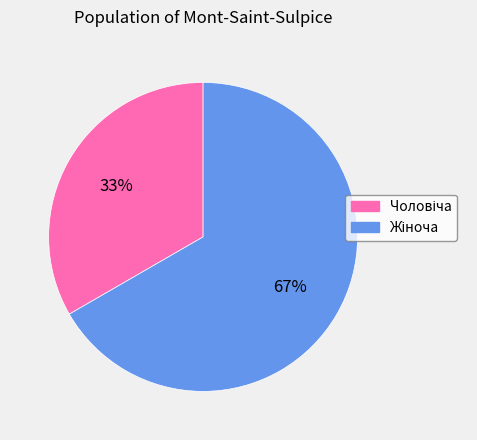

Is there a majority slice in this chart?

Yes